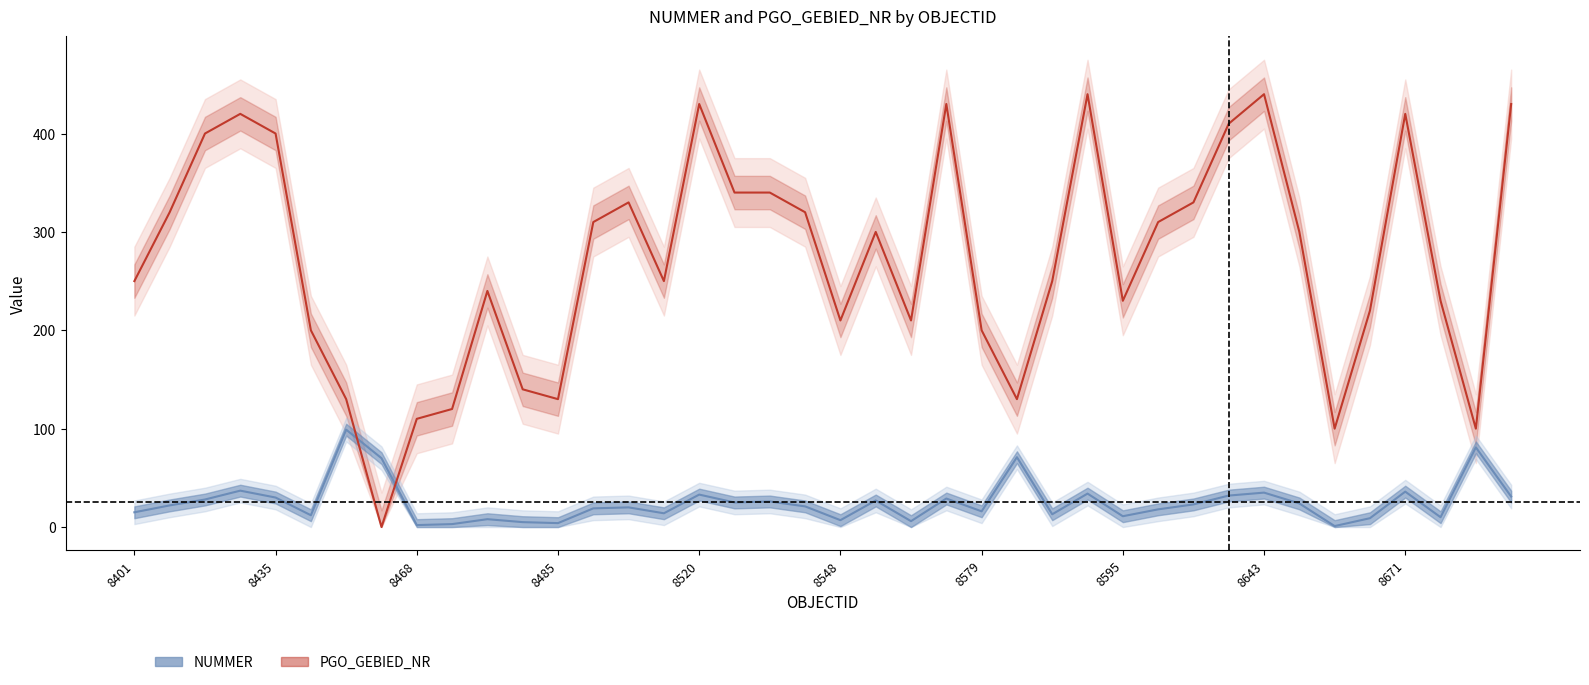

At 8580, list the series in order from smallest to largest.

NUMMER, PGO_GEBIED_NR